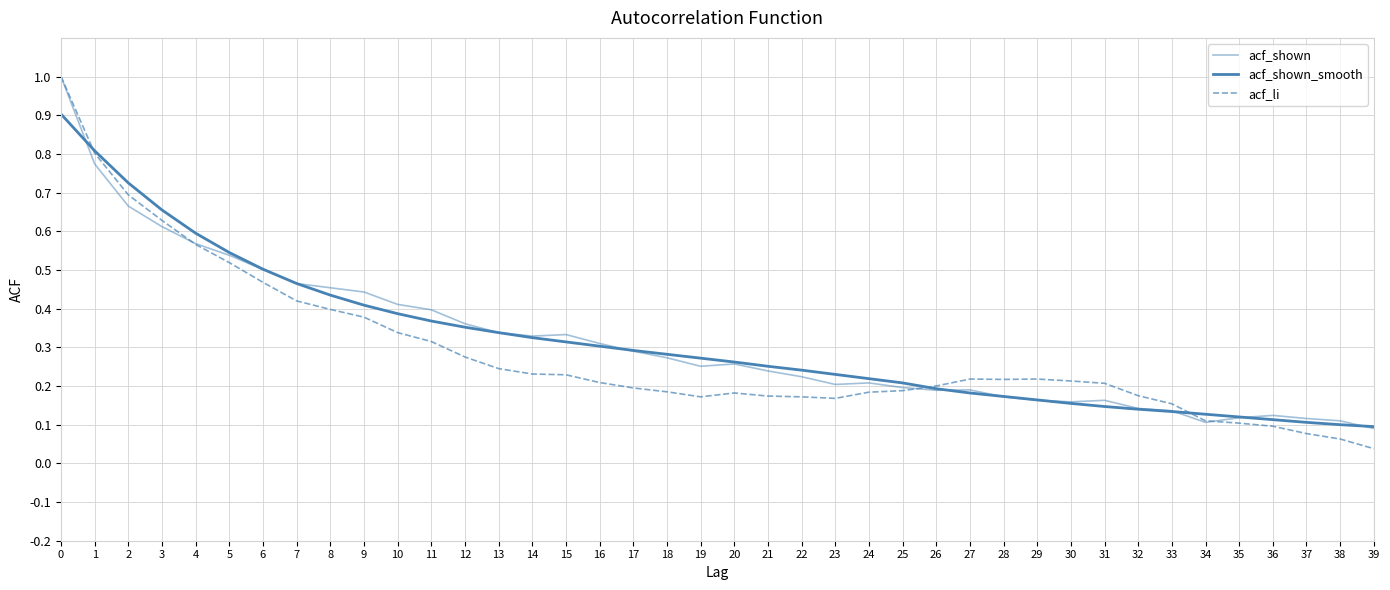

Does the chart have visible grid lines?

Yes